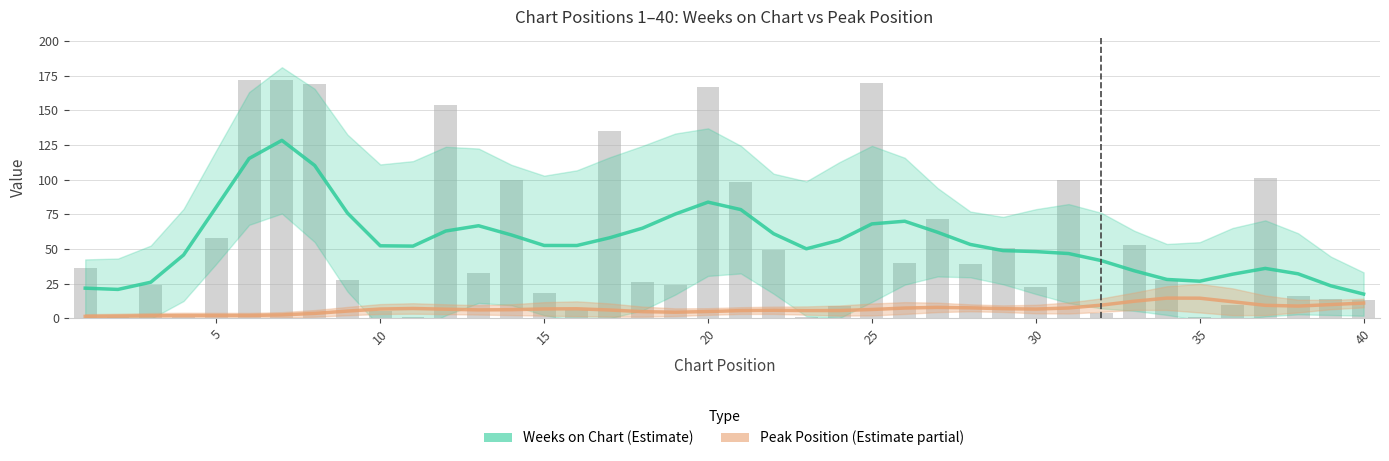

What is the sum of all Peak Position values?

266.0